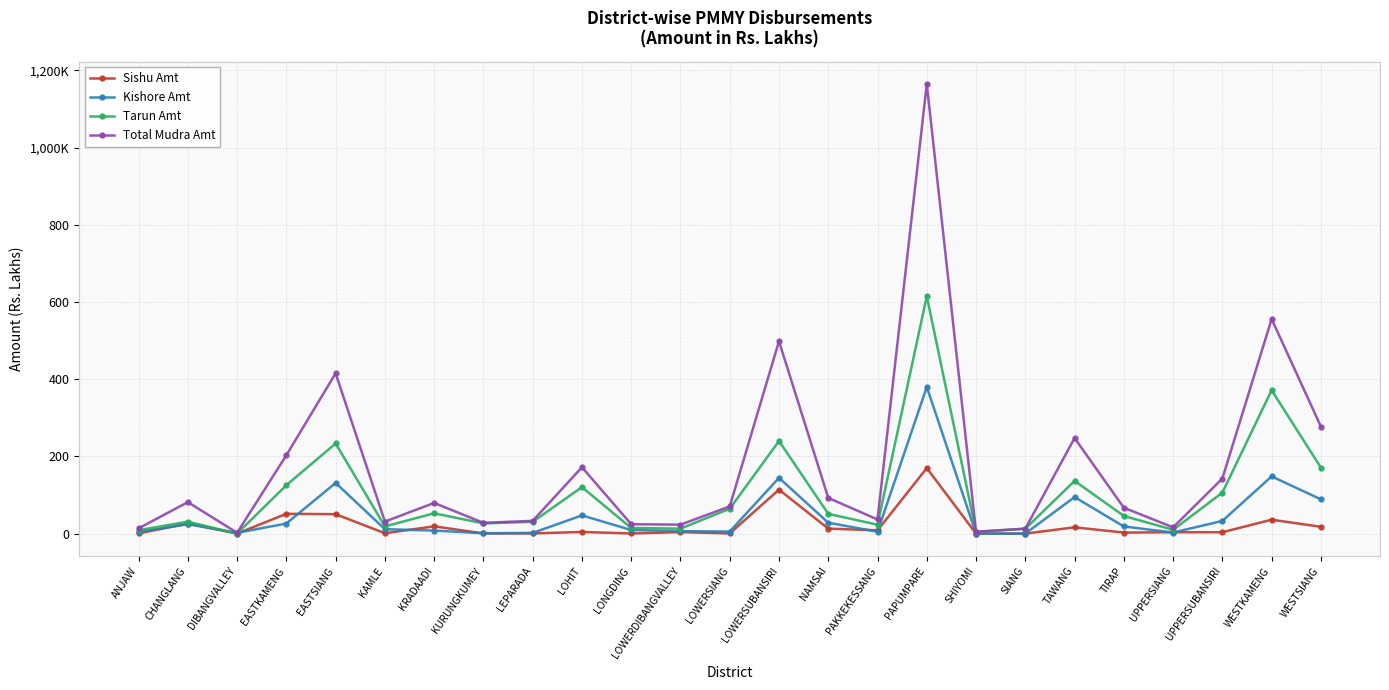

What are all the series names shown in the legend?

Sishu Amt, Kishore Amt, Tarun Amt, Total Mudra Amt